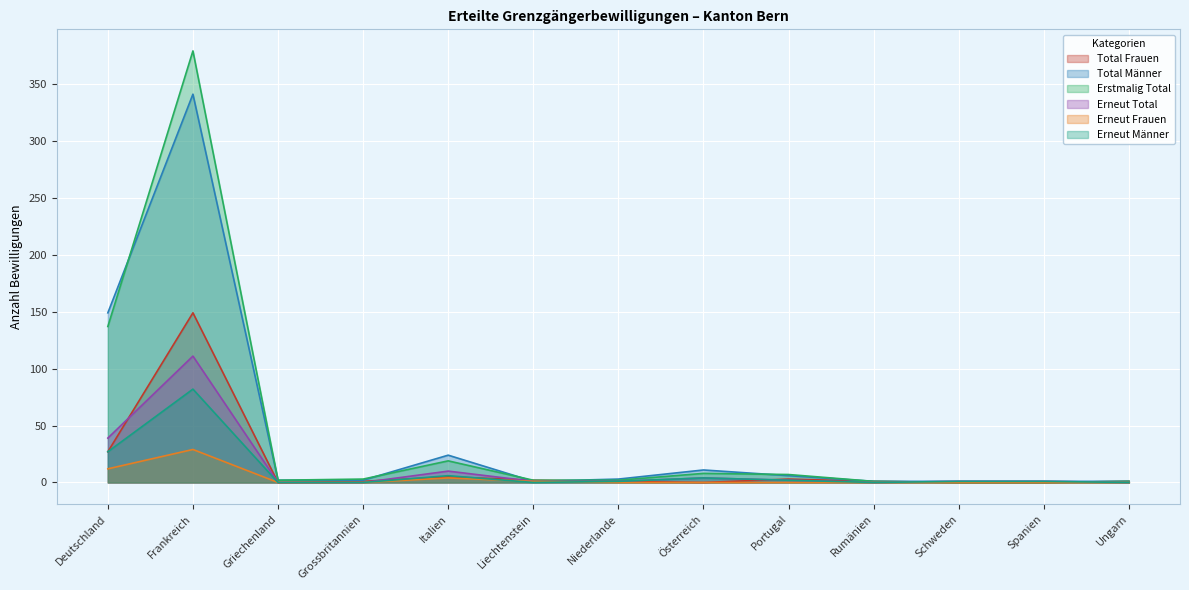

What are all the series names shown in the legend?

Total Frauen, Total Männer, Erstmalig Total, Erneut Total, Erneut Frauen, Erneut Männer